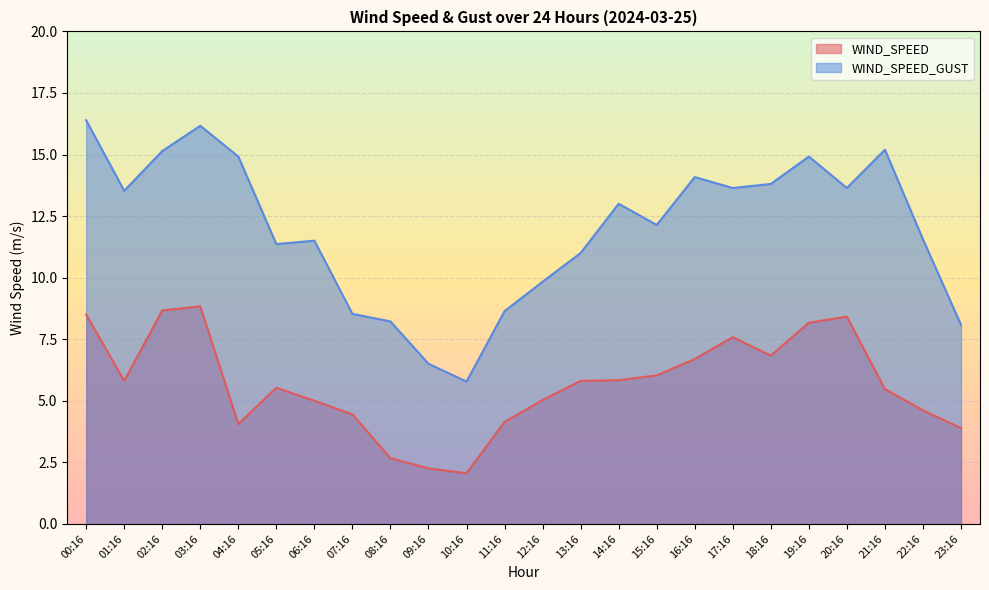

What is the label of the 13th point from the right?

11:16